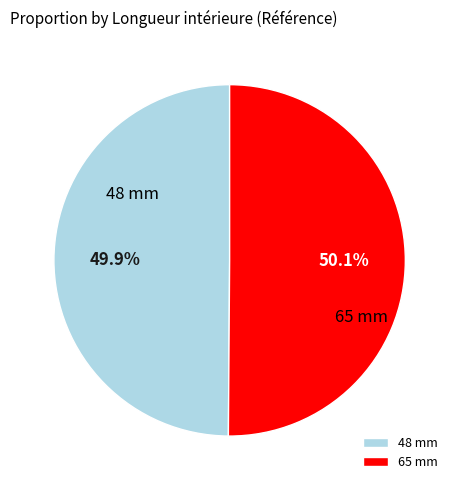

What percentage is NOT represented by 48 mm?

50.1%